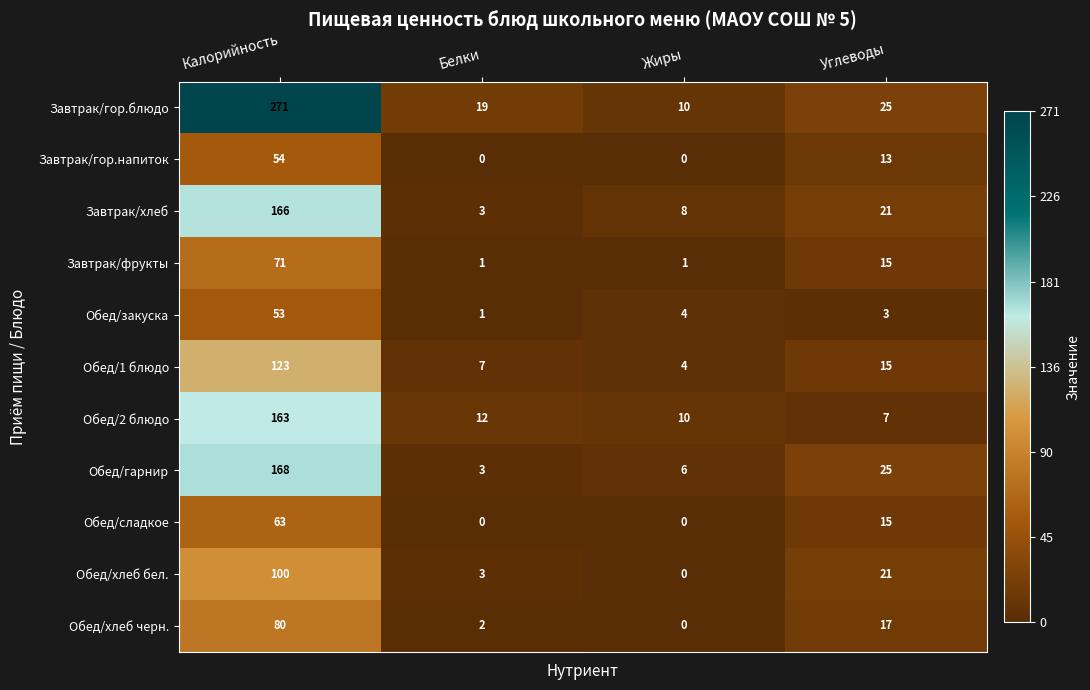

What is the difference between the highest and lowest values at Углеводы?

22